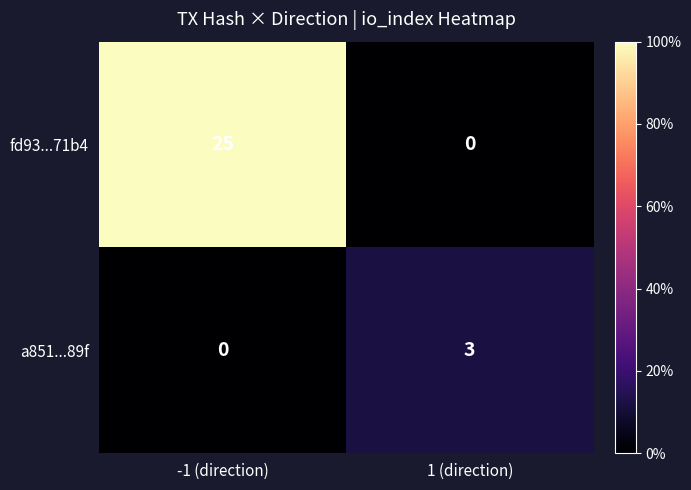

True or false: a851...89f has a value of 2 at -1 (direction).

False